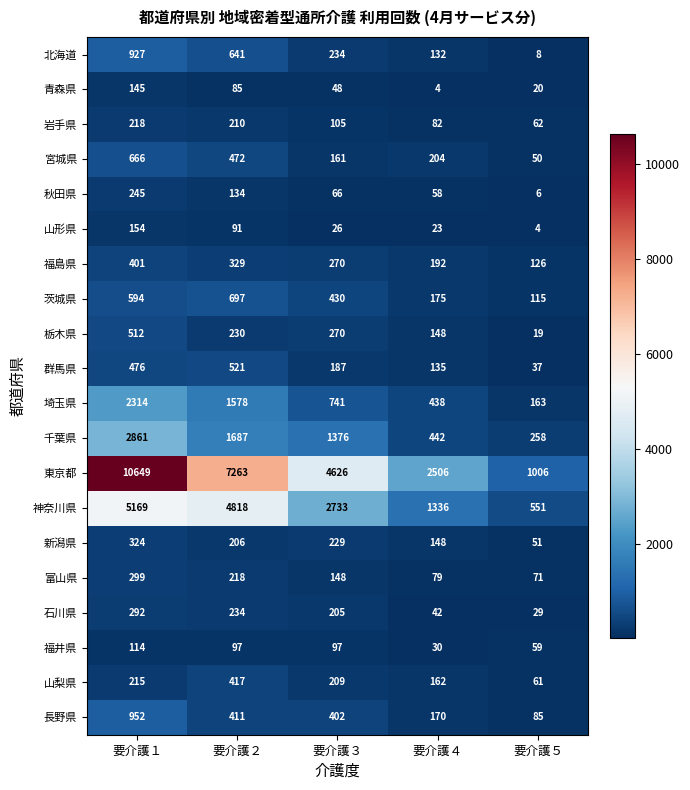

Read the 福島県 value at 要介護１.

401